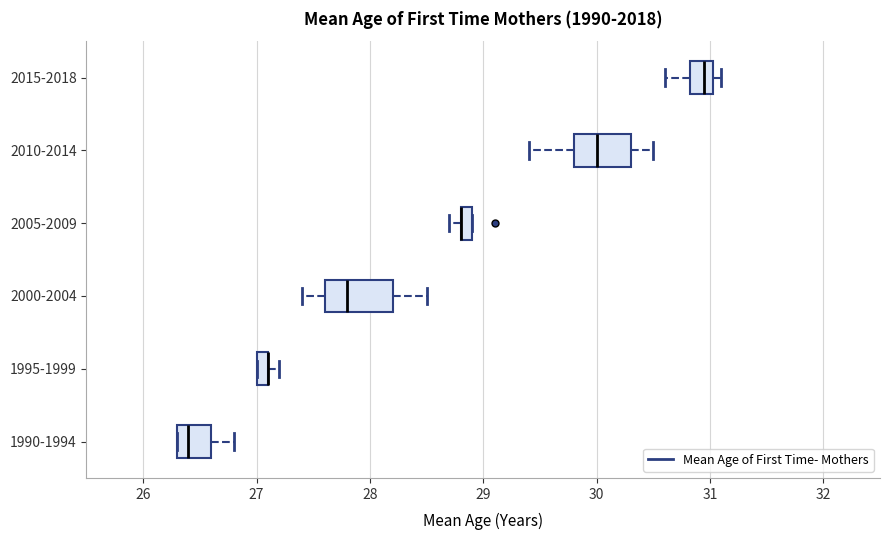

Where does the median line of the box for 1990-1994 sit on the x-axis? The values are not printed on the chart, so give them approximately, as read against the axis.

26.4